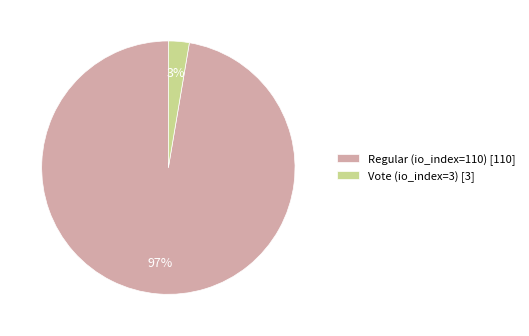

Is the sum of Regular (io_index=110) and Vote (io_index=3) greater than half?

Yes